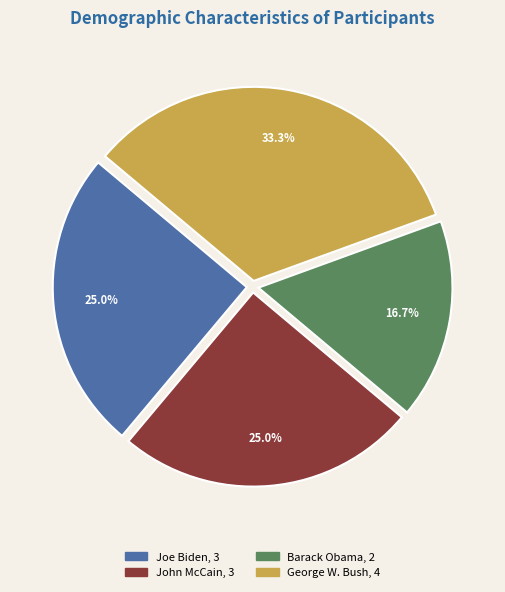

Does Joe Biden account for over 50% of the chart?

No